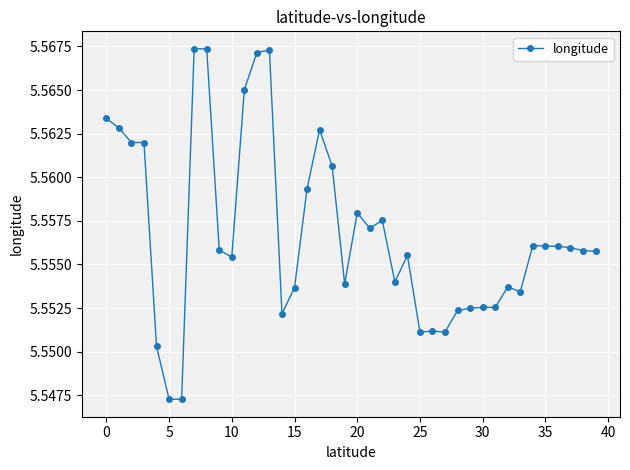

What is the sum of all values?

222.3